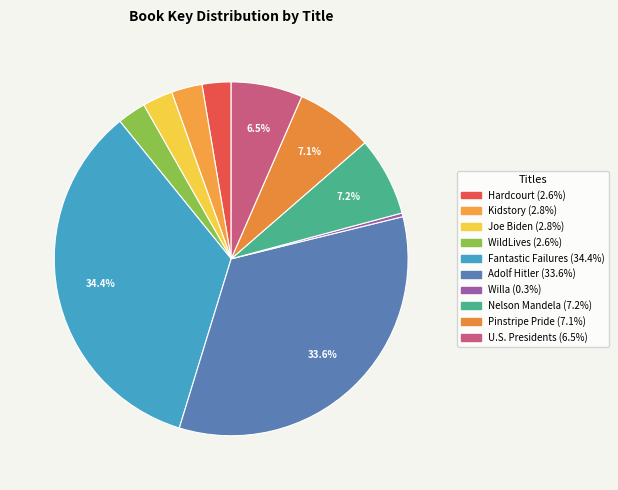

Is it true that Fantastic Failures is 34% of the pie?

True